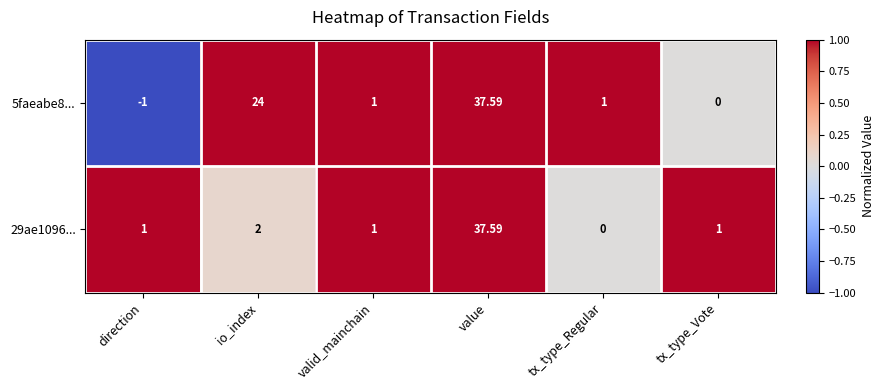

Which label corresponds to the smallest value in the chart?

direction